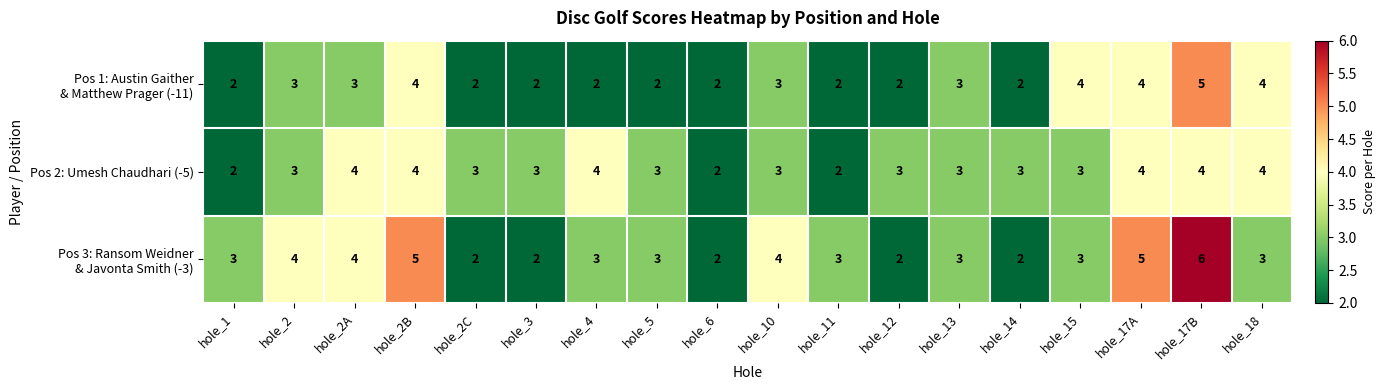

Count the Pos 2: Umesh Chaudhari (-5) values in the range 3 to 4.

15